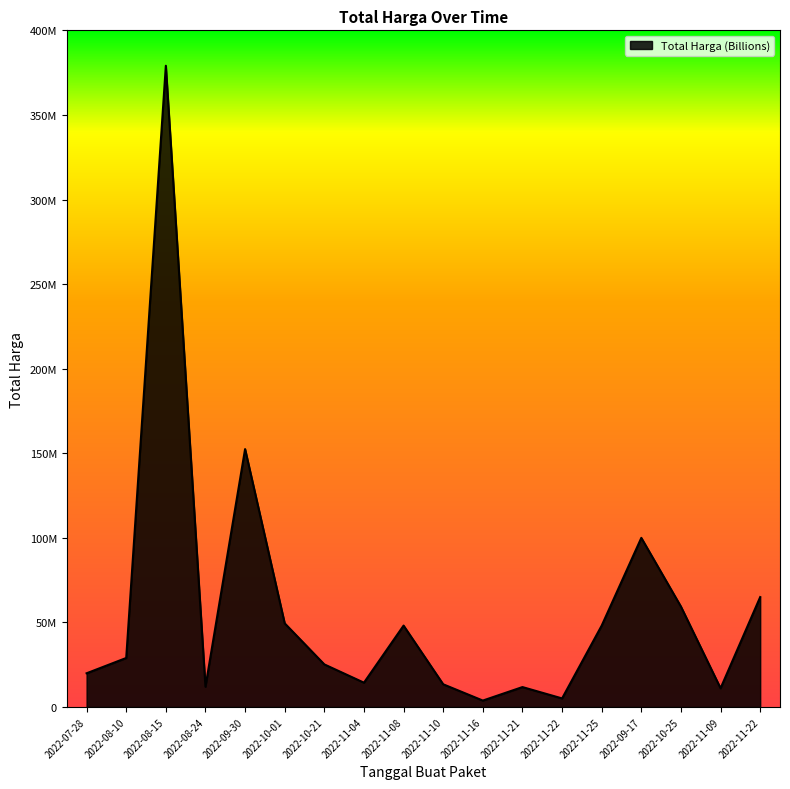

What is the change in value from 2022-10-21 to 2022-11-08?

+22940000